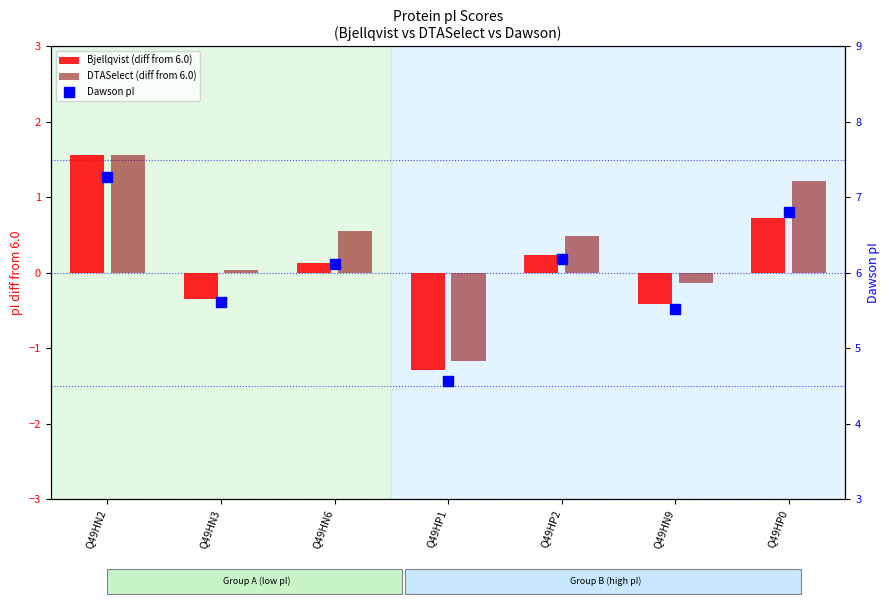

Which series has the largest total across all categories?

Dawson pI